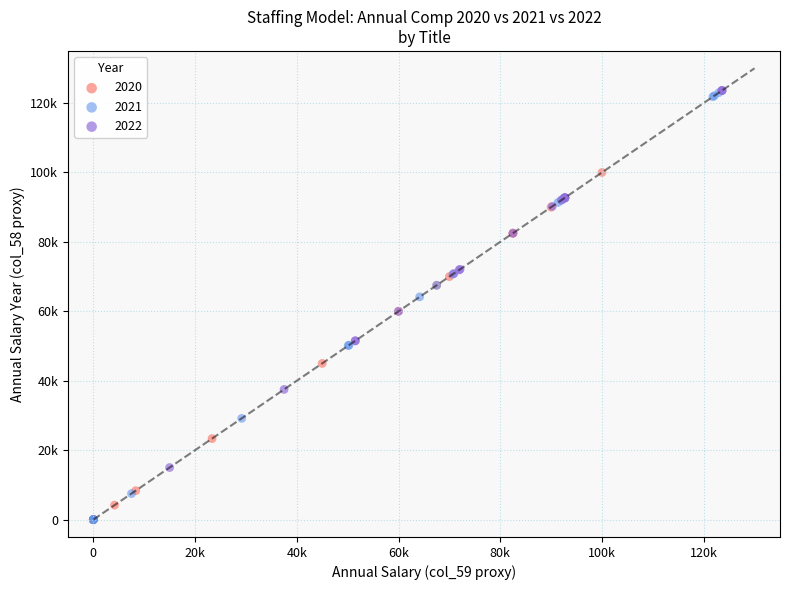

What are all the series names shown in the legend?

2020, 2021, 2022